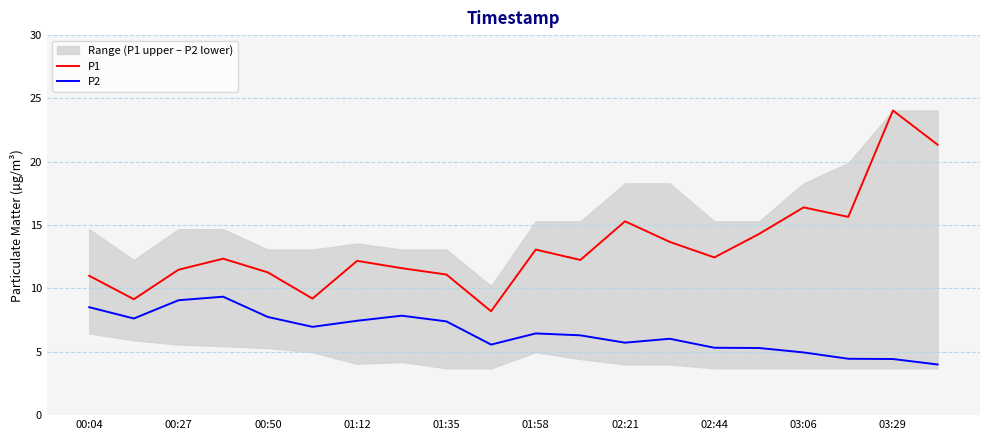

The value of P1 at 02:21 is 2.6. True or false?

False